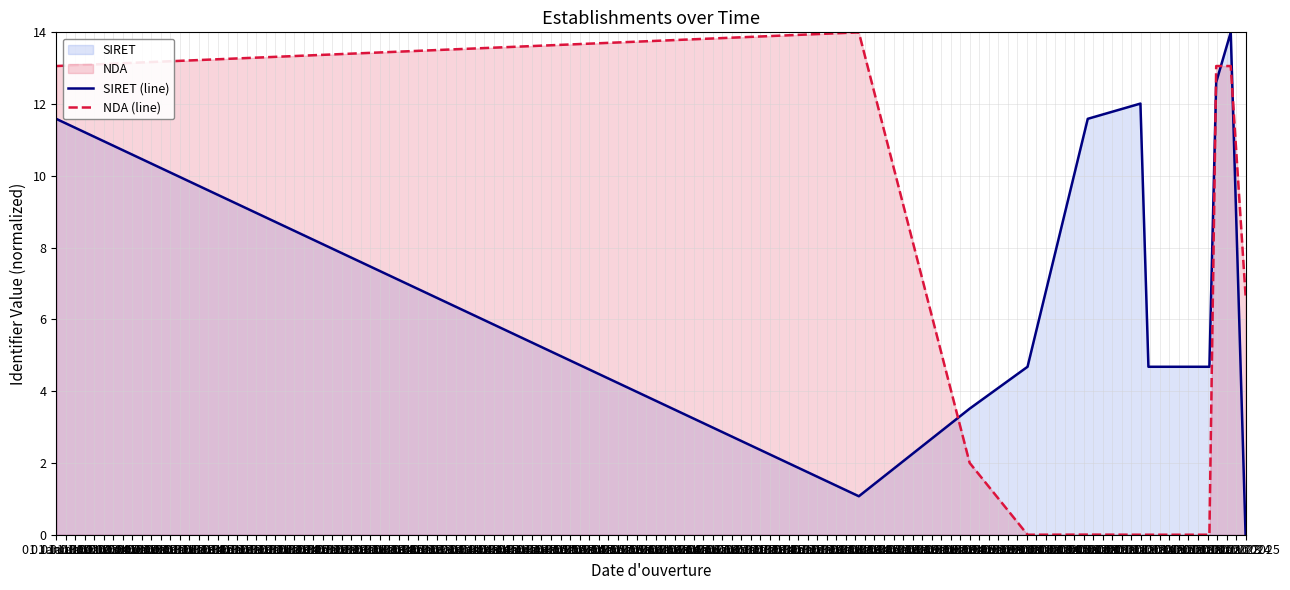

What is the difference between the maximum and minimum values in the NDA (line) series?

14.0